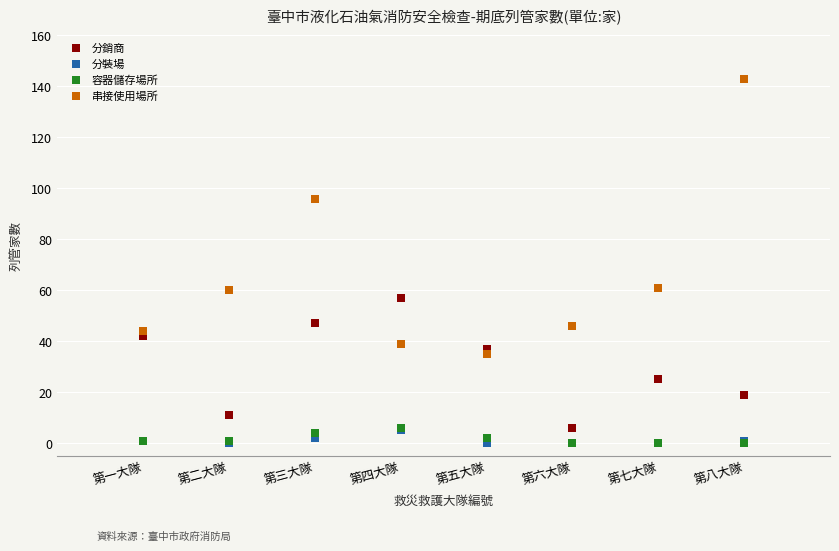

Which series contains the highest Y value?

串接使用場所